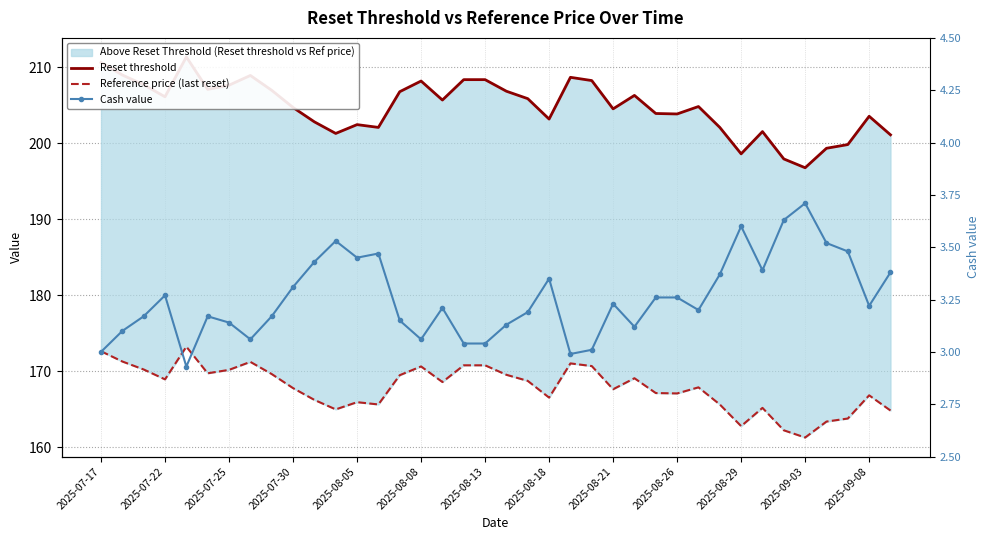

True or false: Reference price (last reset) and Cash value intersect in this chart.

False